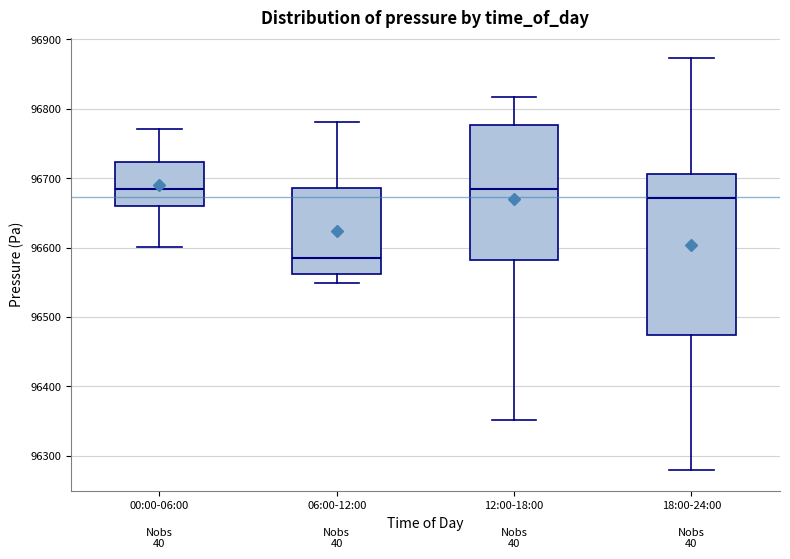

Comparing the boxes themselves (not the whiskers), which one is the tallest?

18:00-24:00